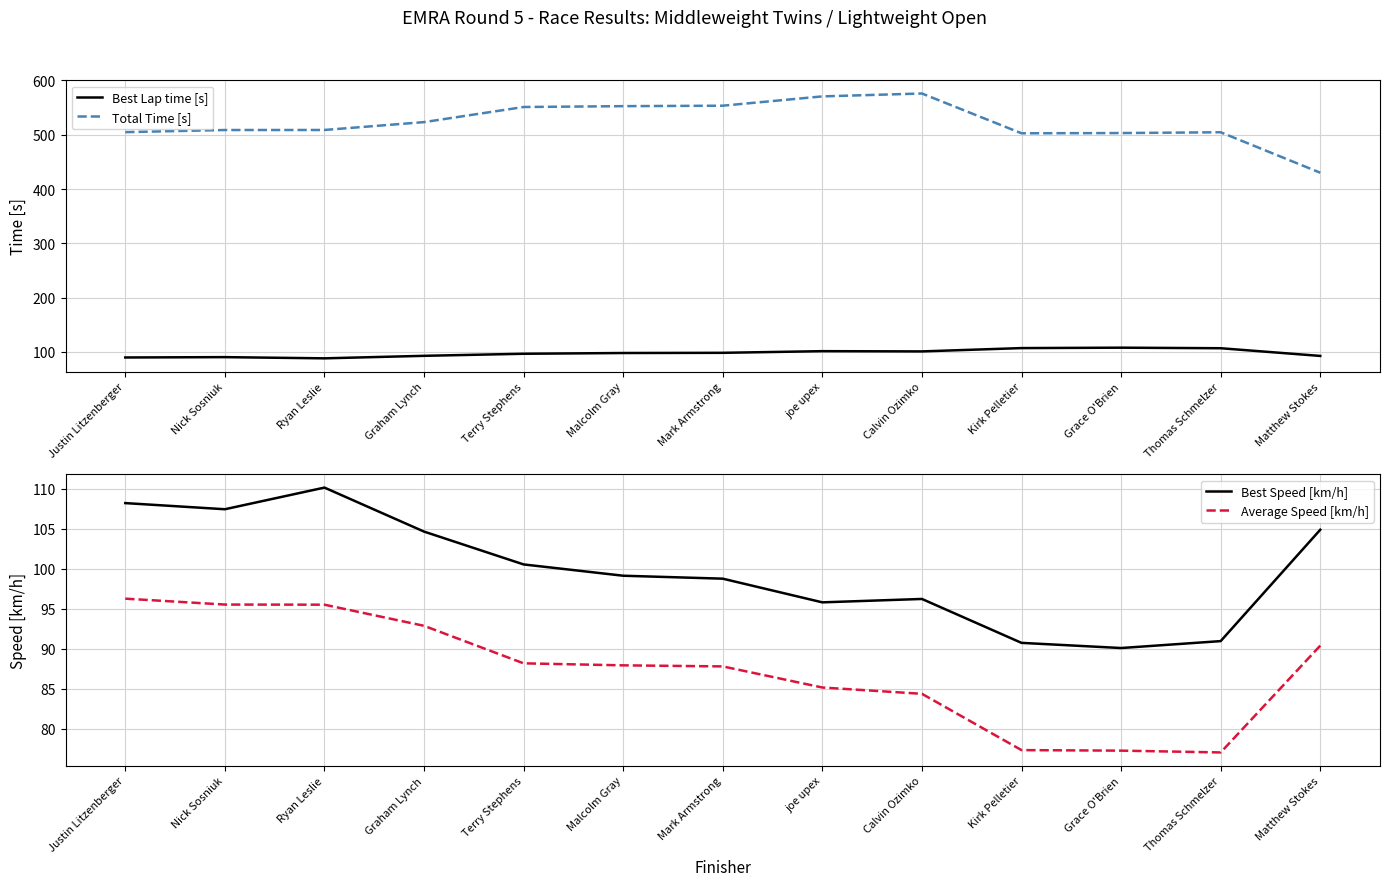

Which category has the highest value across all series?

Calvin Ozimko